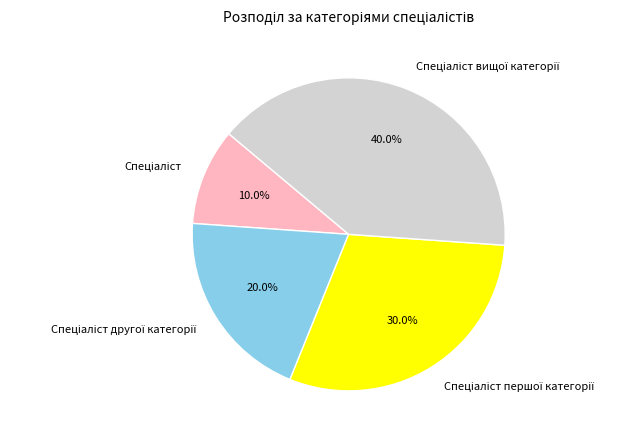

Count the number of slices in the pie.

4